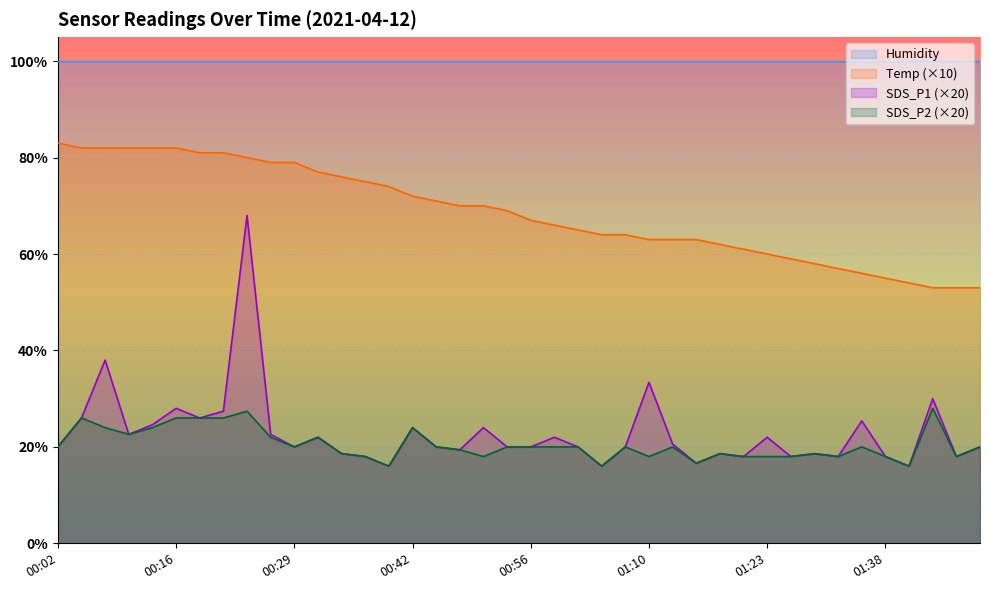

Is it true that Humidity equals 68.8 at 01:15?

False